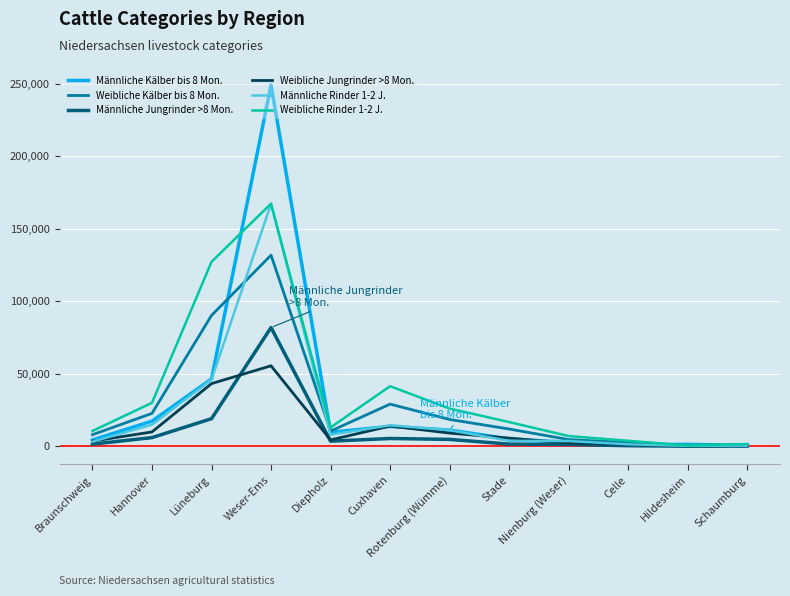

Which series has the widest spread of values?

Männliche Kälber bis 8 Mon.